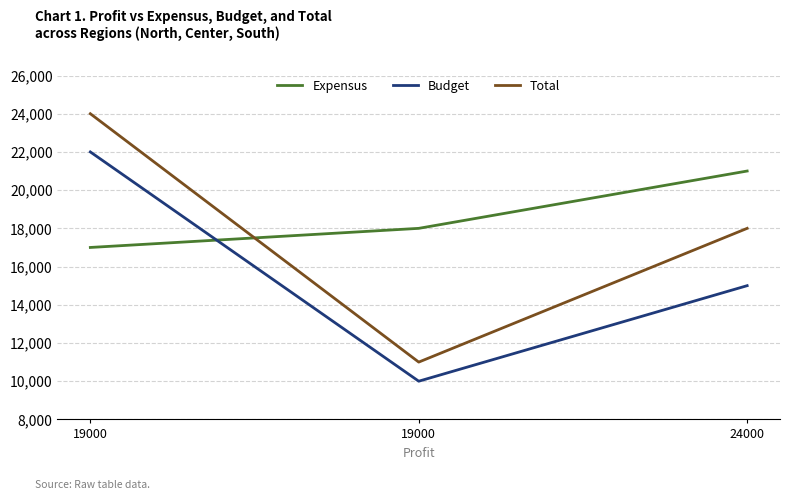

Which series changed the most between 19000 and 19000?

Total